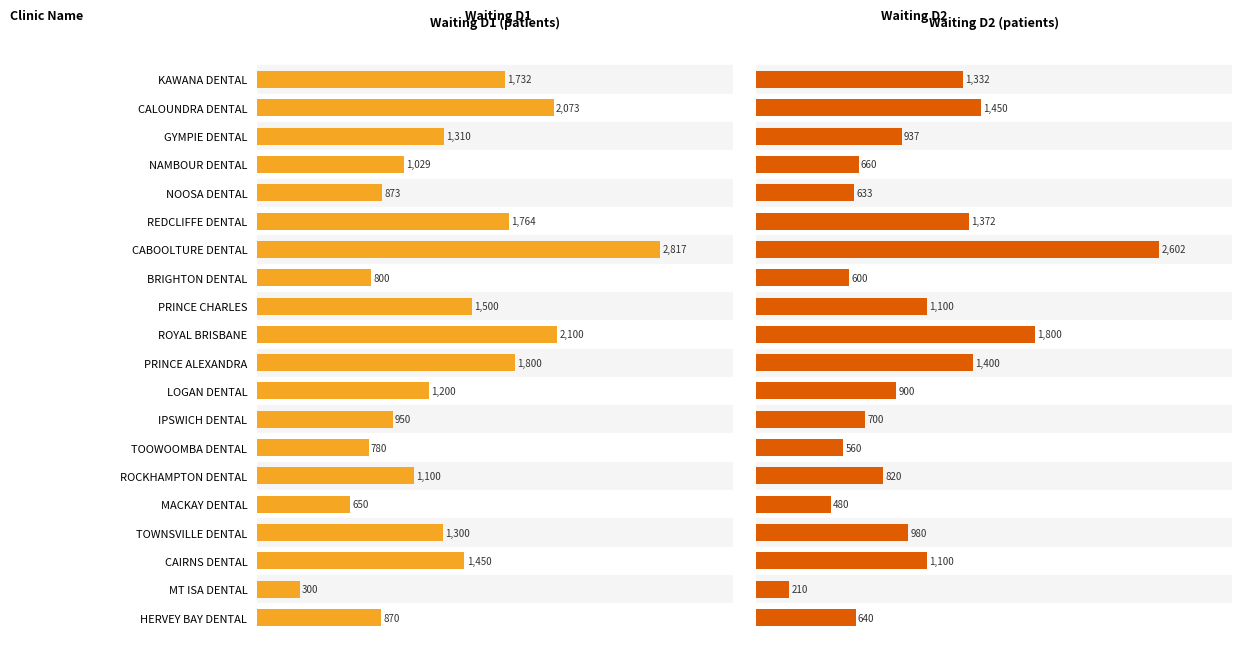

List the series in order of their peak value, lowest first.

Waiting D2, Waiting D1